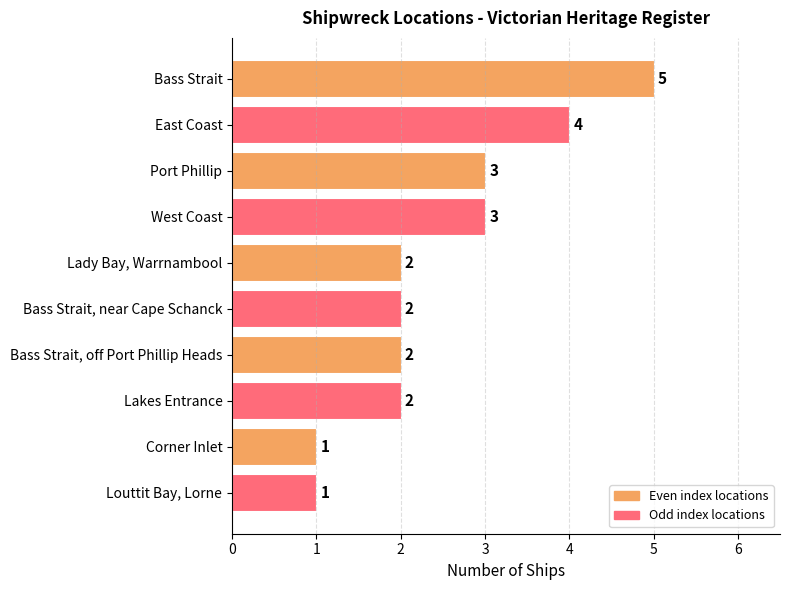

The value at Lakes Entrance is 1. True or false?

False